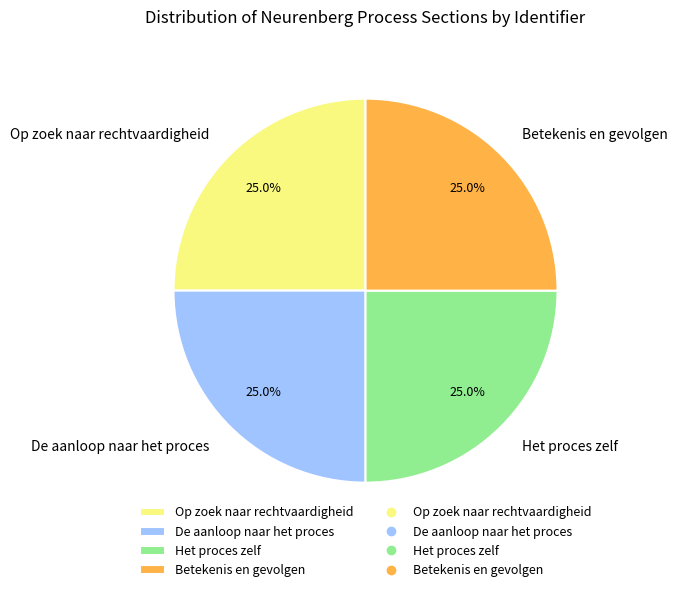

What percentage is NOT represented by Op zoek naar rechtvaardigheid?

75.0%